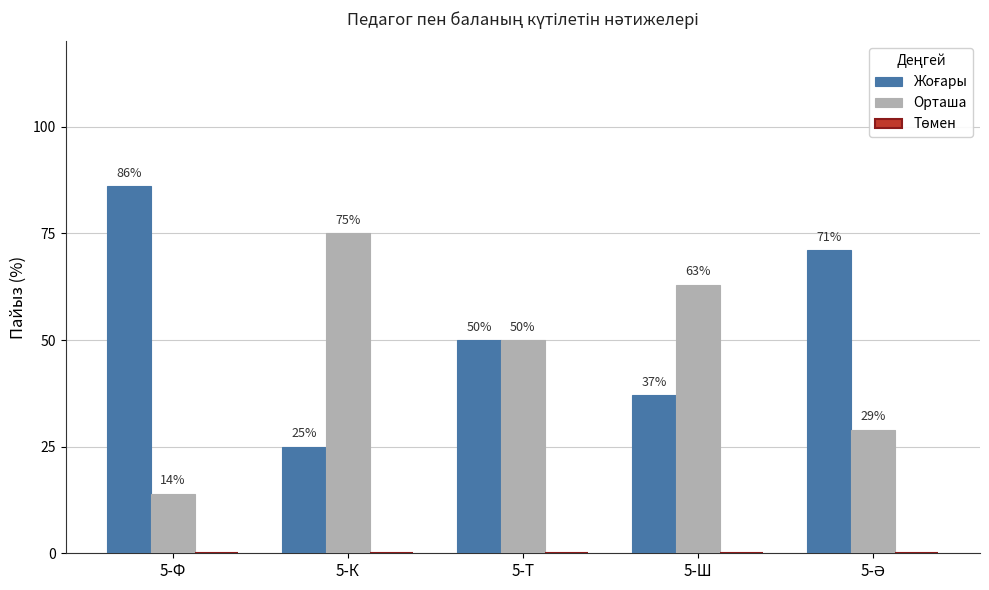

At how many categories does at least one series exceed 44?

5